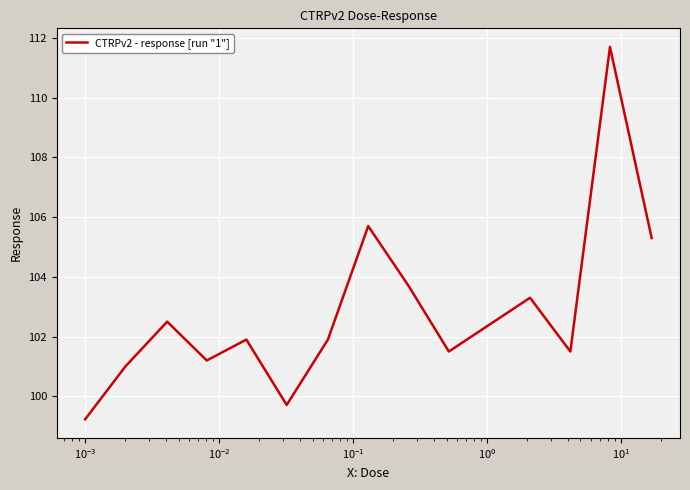

What is the minimum value shown in the chart?

99.2